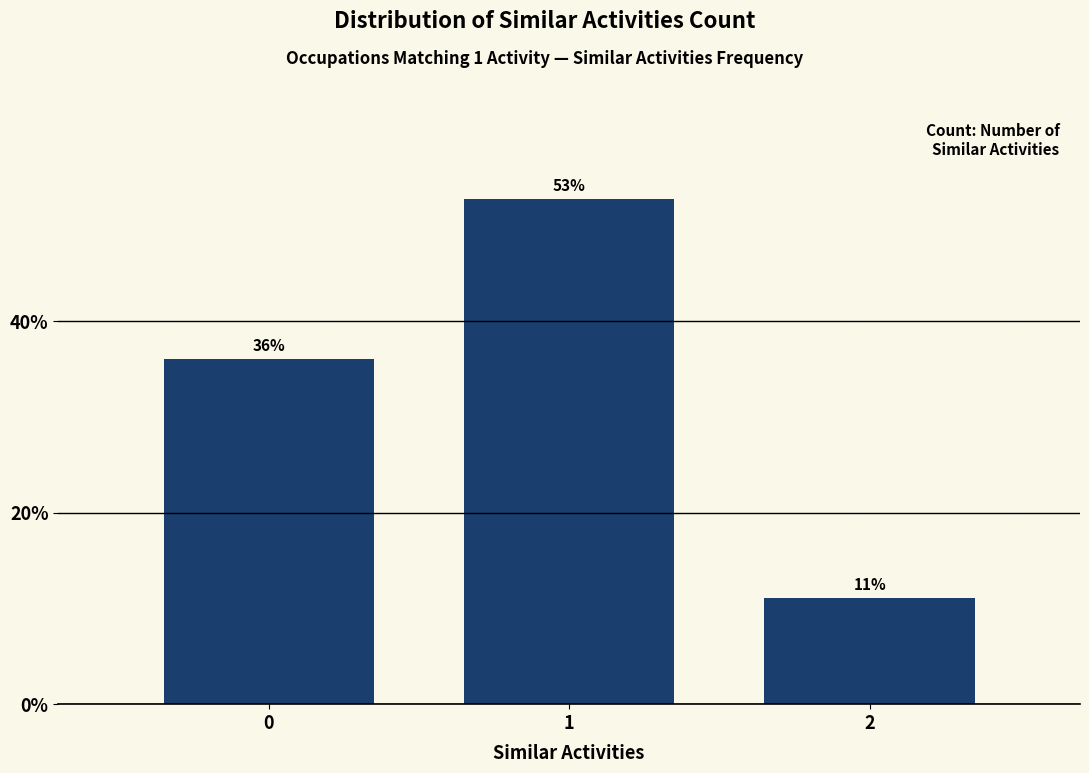

What is the sum of all values?

100.0